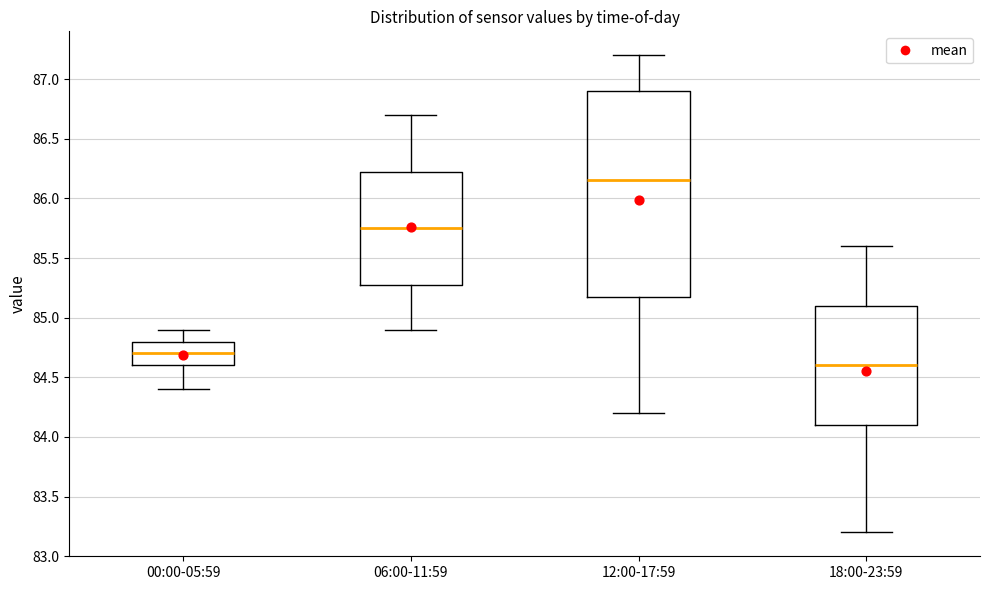

Which box has the lowest median line?

18:00-23:59